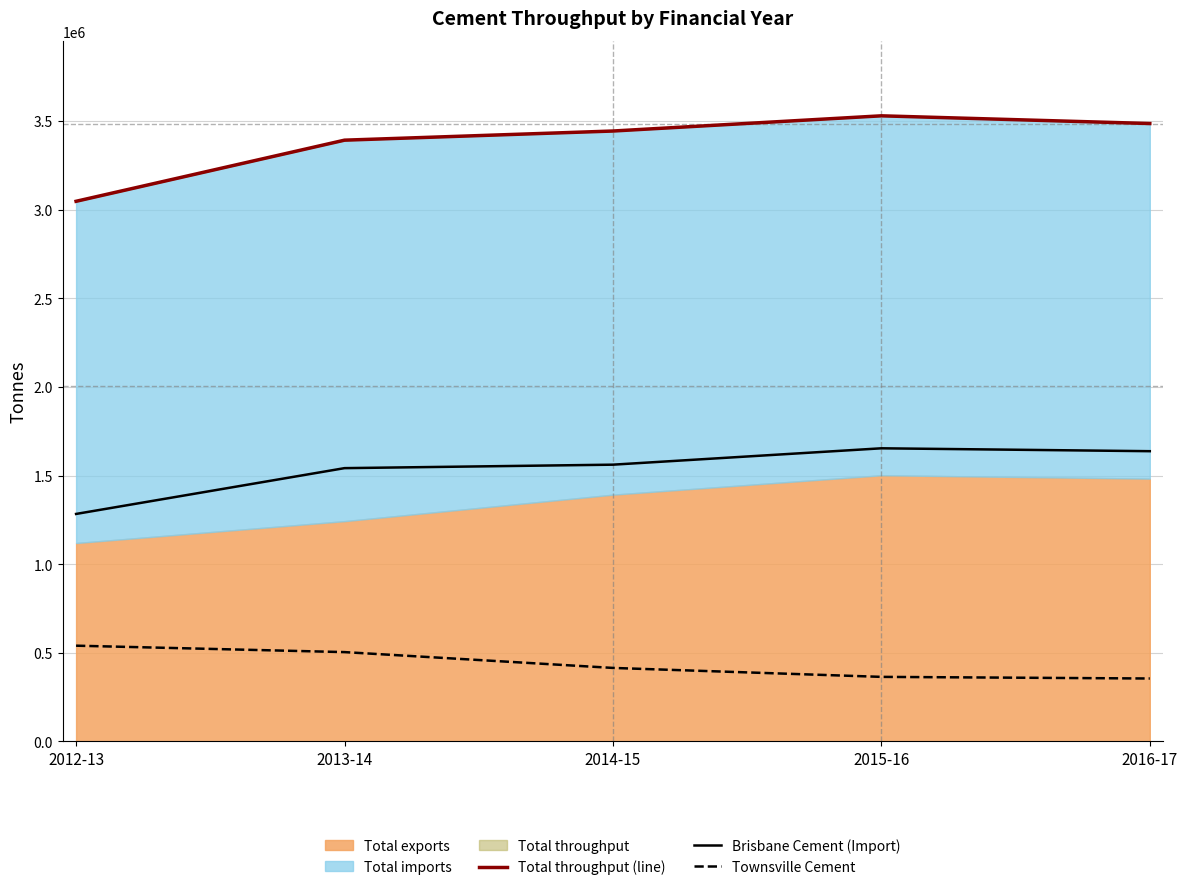

What is the difference between the maximum and minimum values in the Townsville Cement series?

185195.0